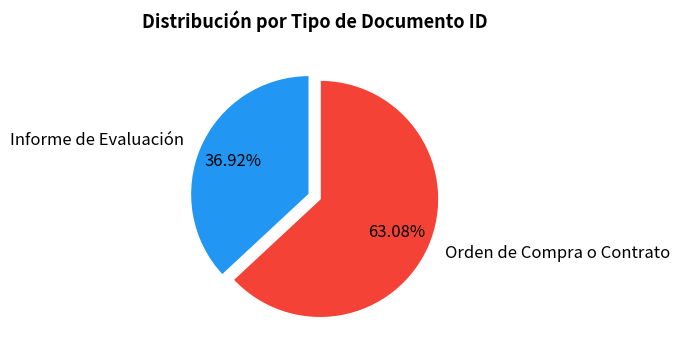

Between Orden de Compra o Contrato and Informe de Evaluación, which is larger?

Orden de Compra o Contrato